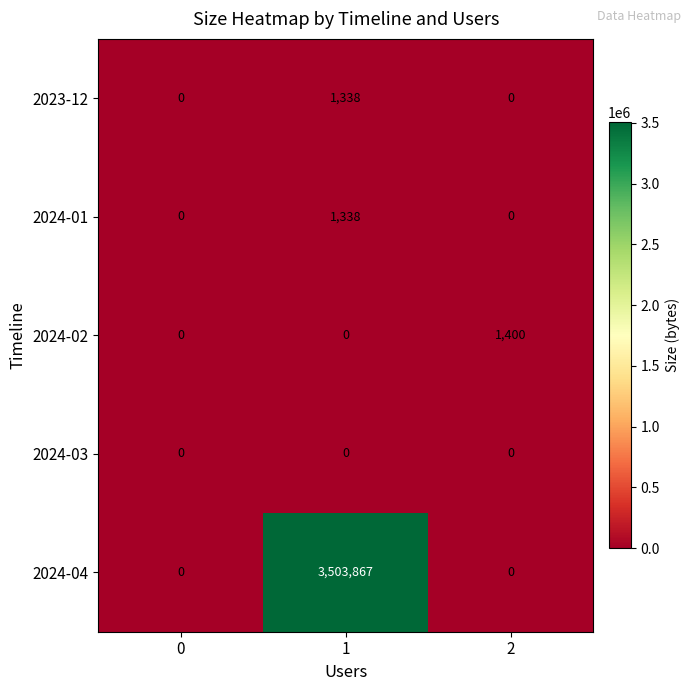

Reading right to left, what are all the values shown in this chart?

2023-12: 2=0	1=1338	0=0
2024-01: 2=0	1=1338	0=0
2024-02: 2=1400	1=0	0=0
2024-03: 2=0	1=0	0=0
2024-04: 2=0	1=3503867	0=0